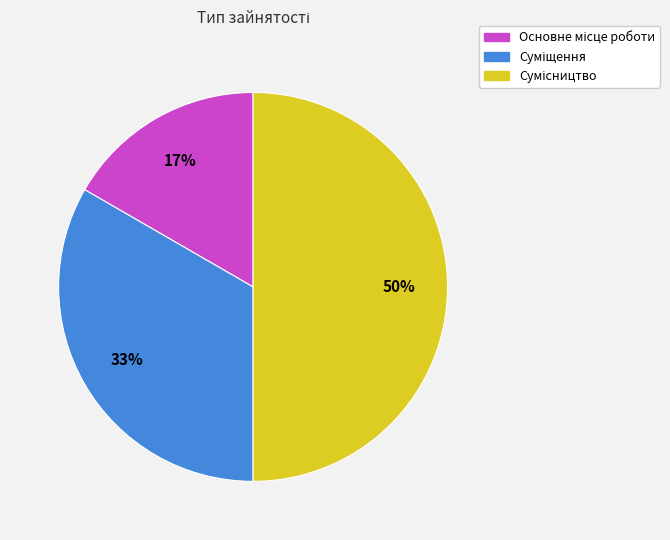

To the nearest percent, what is the average slice percentage?

33%